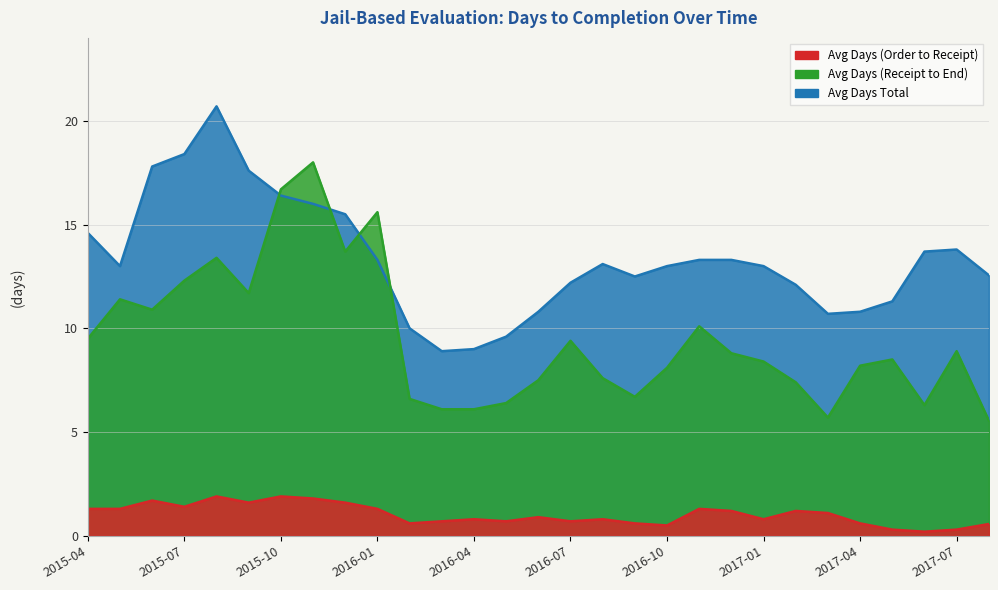

Is it true that Avg Days (Order to Receipt) equals 2.0 at 2016-01?

False